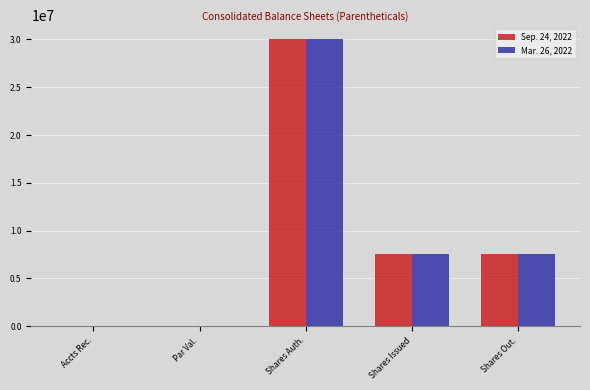

Where does the Mar. 26, 2022 series first go above 7529078?

Shares Auth.